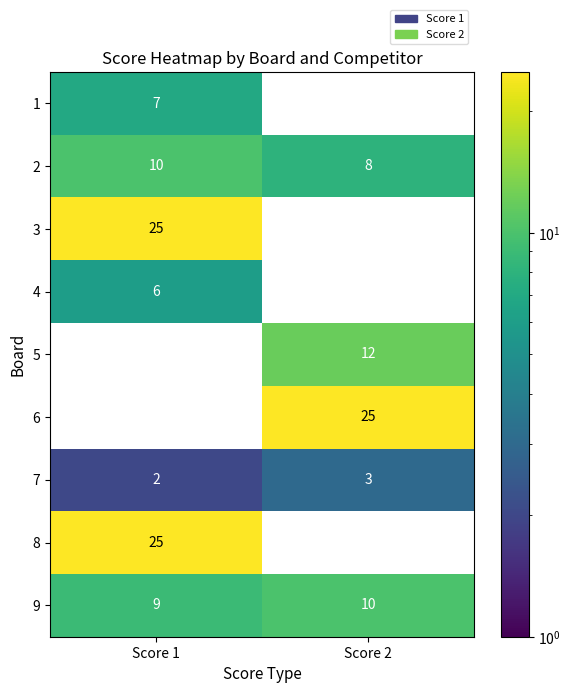

List the labels in order of 1 value, smallest first.

Score 2, Score 1